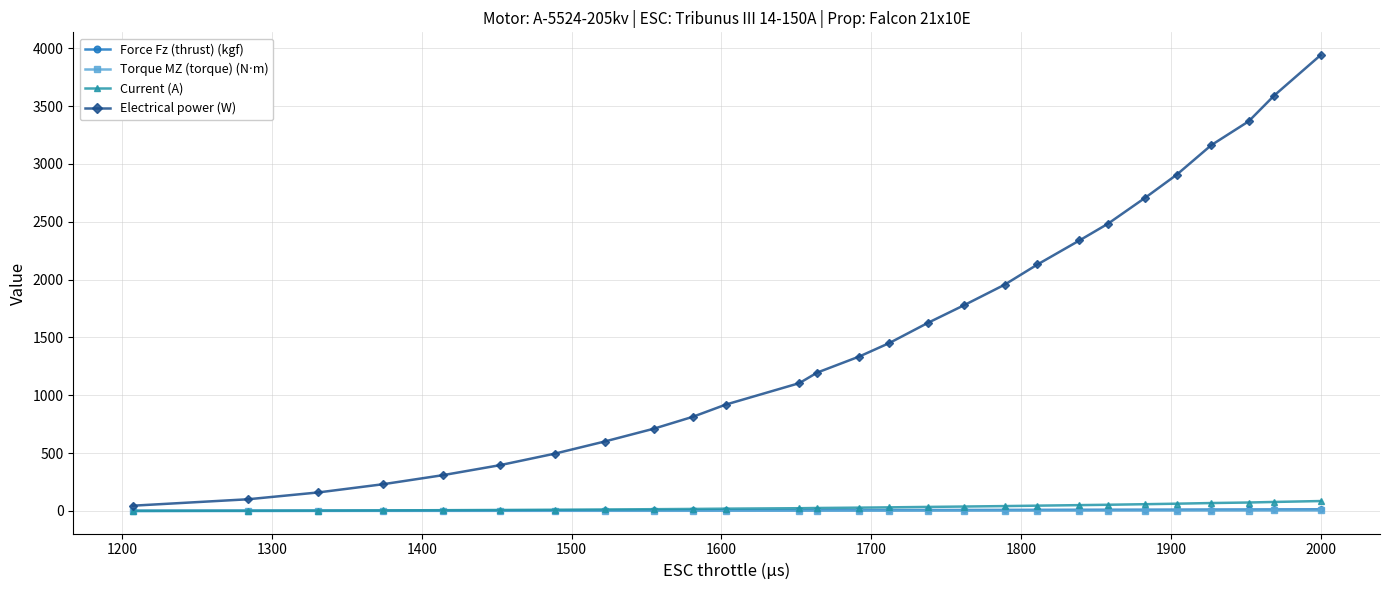

At how many categories does at least one series exceed 2040?

9